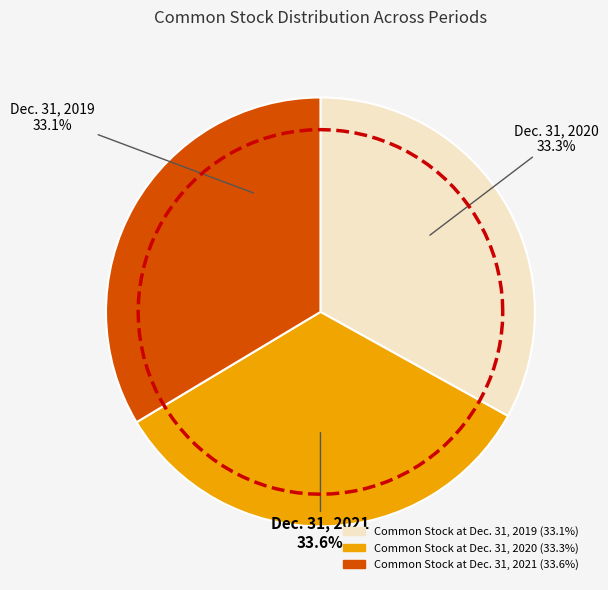

Which slice is the smallest?

Common Stock at Dec. 31, 2019